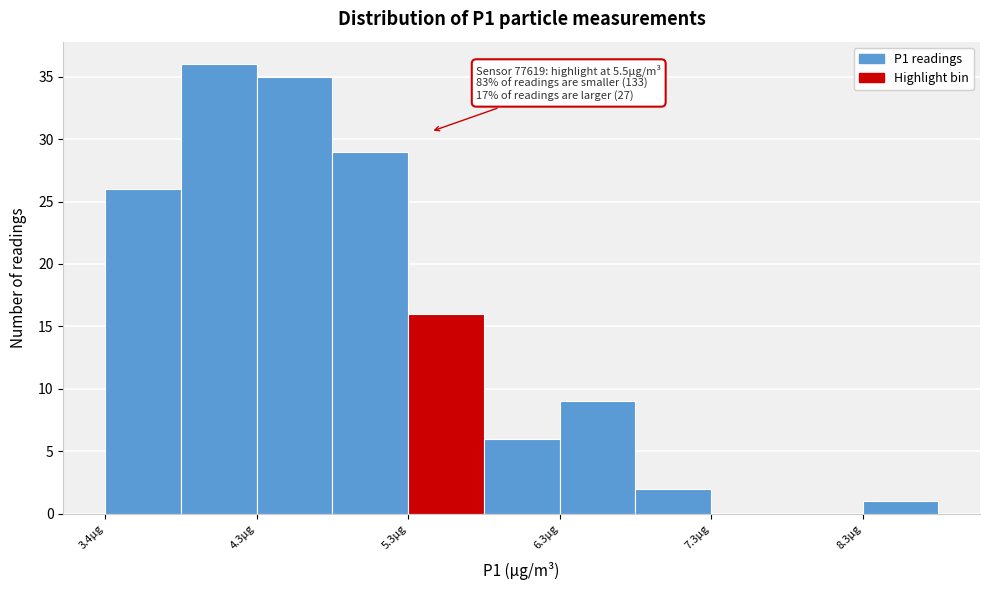

Which range on the x-axis has the tallest bar?

3.85 to 4.35